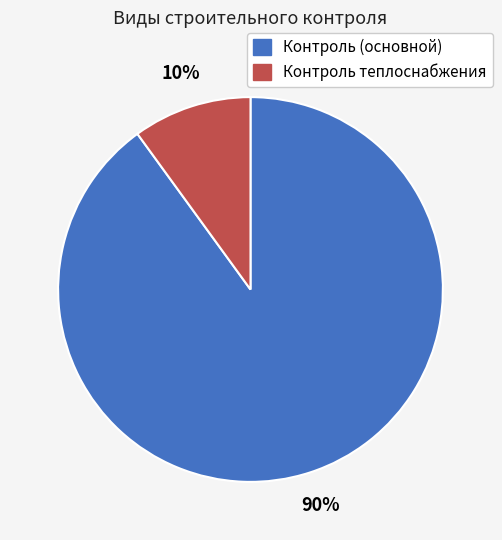

Does any single category account for the majority?

Yes